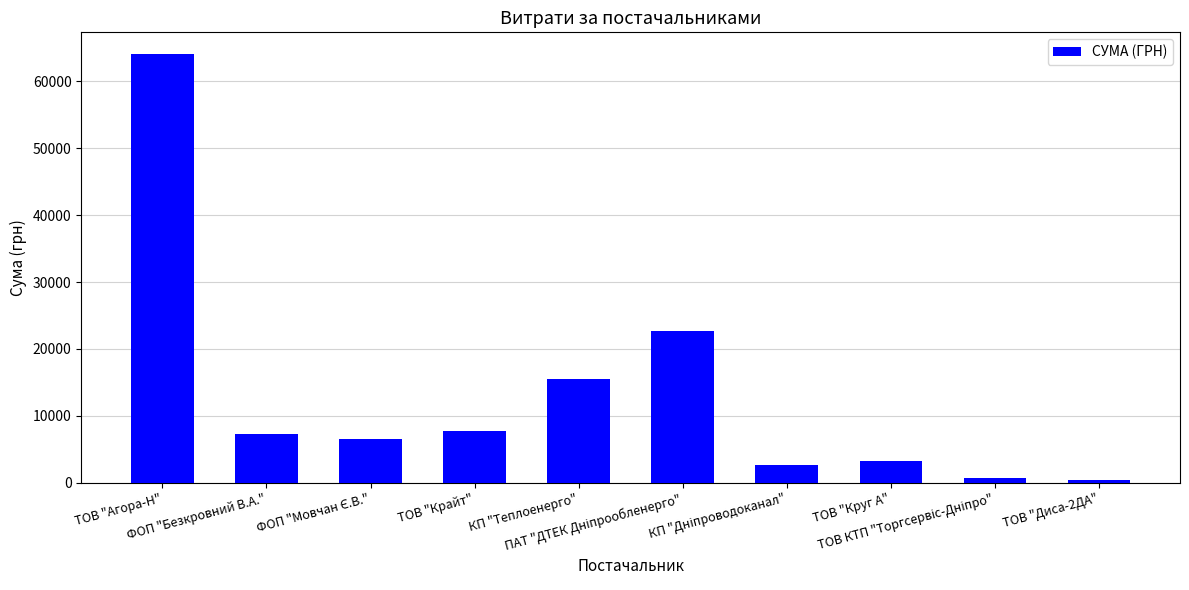

What is the value of the 6th bar from the left?

22733.0